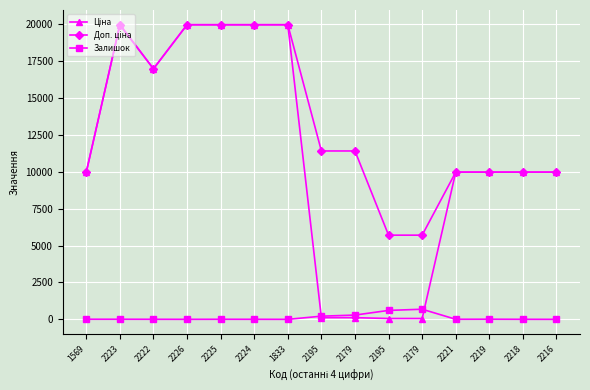

Where does the Доп. ціна series first go above 11410?

2223